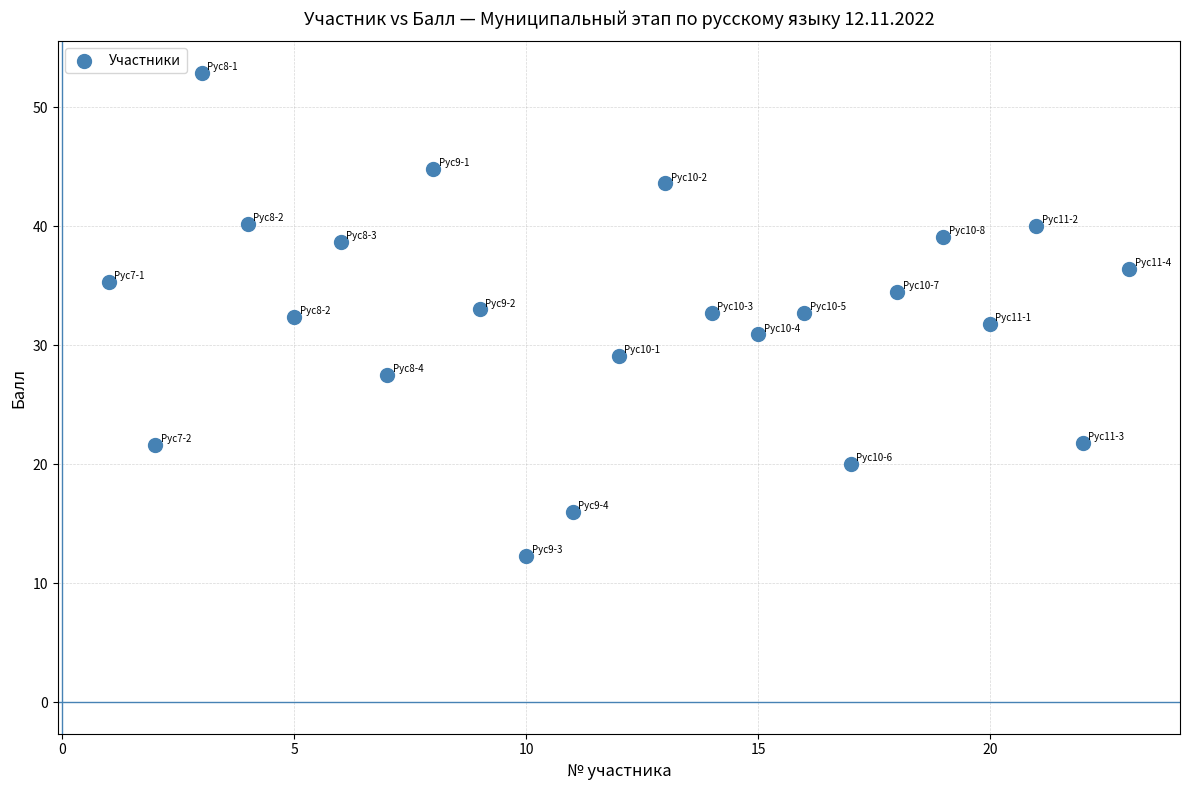

What is the range of X values (max minus min)?

22.0